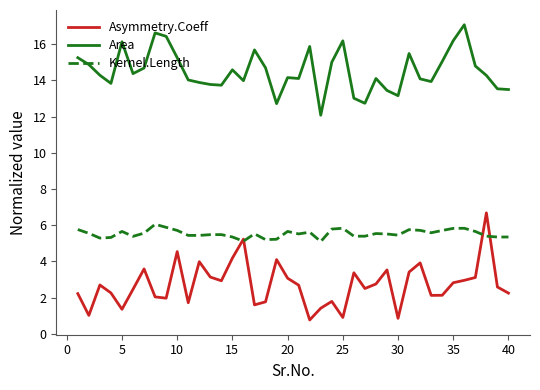

List the series in order of their peak value, lowest first.

Kernel.Length, Asymmetry.Coeff, Area